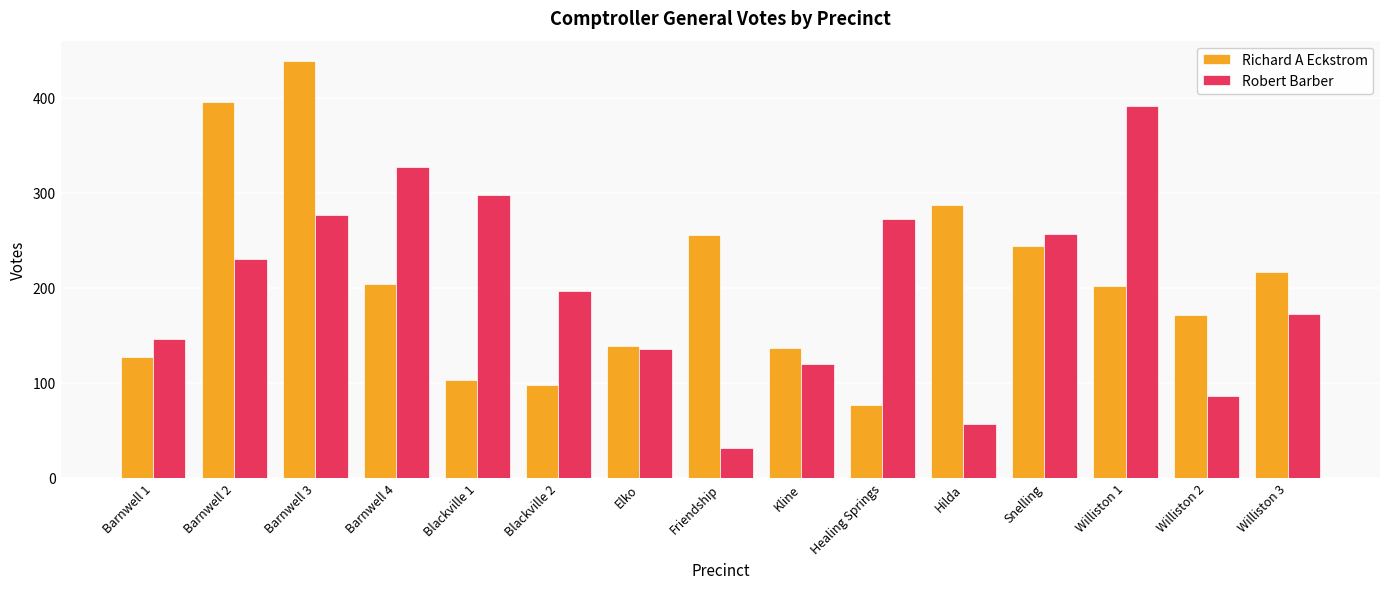

Rank the series at Blackville 2 from lowest to highest value.

Richard A Eckstrom, Robert Barber